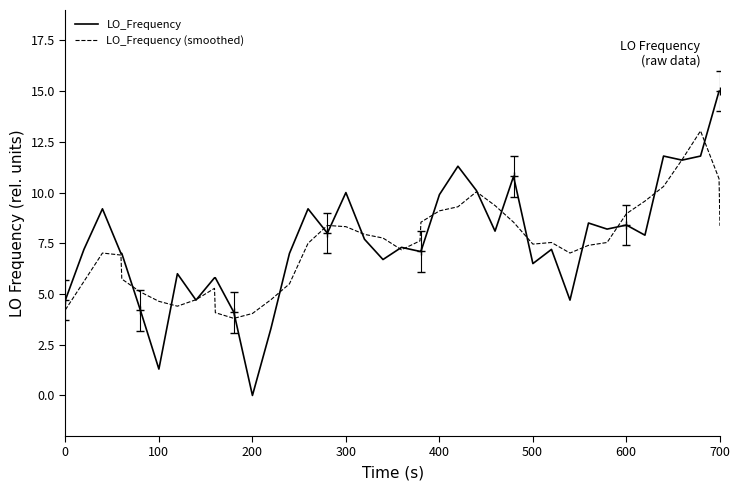

After their last crossing, which series has the higher values: LO_Frequency or LO_Frequency (smoothed)?

LO_Frequency